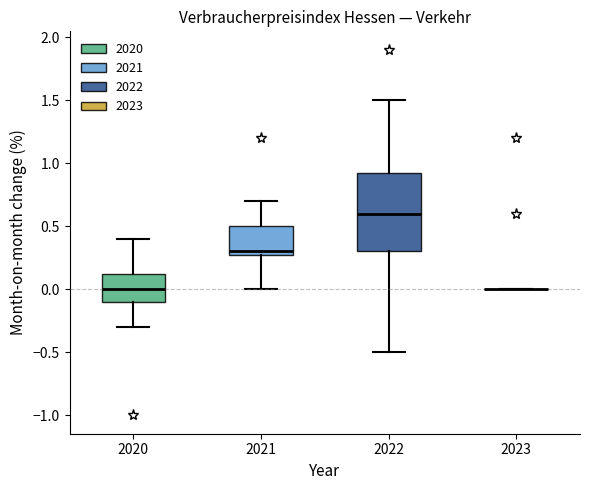

Reading left to right, transcribe this box plot: for each box, give where its median line is, the range the box spans, and where its two whiskers end, as read against the y-axis. The values are not printed on the chart, so give them approximately, as read against the axis.

2020: median 0.00, box -0.10 to 0.15, whiskers -0.30 to 0.40
2021: median 0.30 (just above the box's lower edge), box 0.30 to 0.50, whiskers 0.00 to 0.70
2022: median 0.60, box 0.30 to 0.95, whiskers -0.50 to 1.50
2023: box collapsed to a line at 0.00, whiskers 0.00 to 0.00